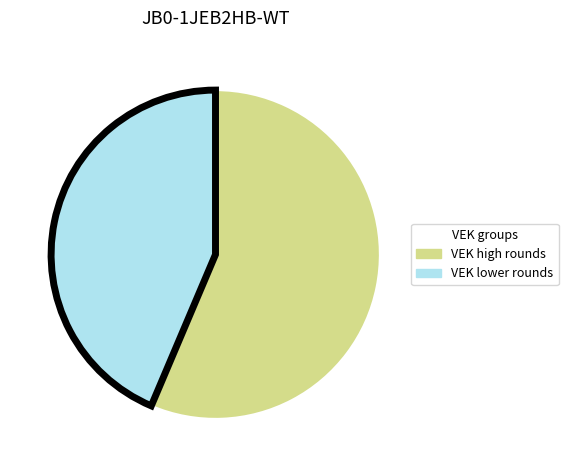

Rank the categories by value from highest to lowest.

VEK high rounds, VEK lower rounds